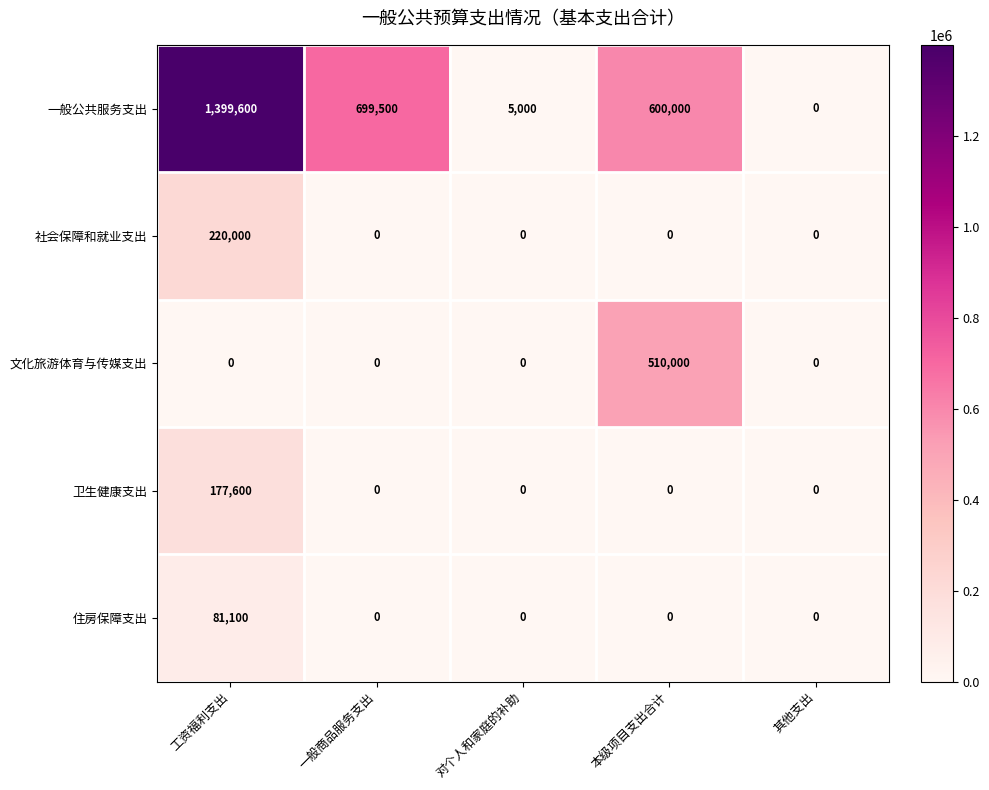

Which series has the largest total across all categories?

一般公共服务支出